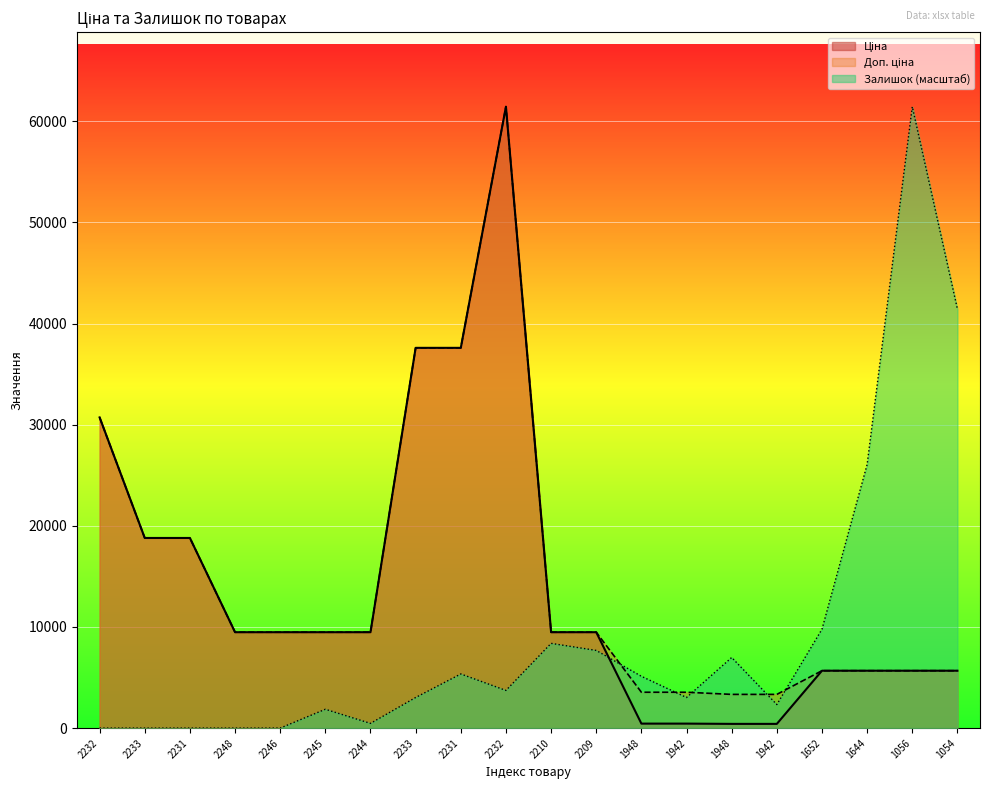

Reading left to right, transcribe all the data shown in this chart.

Ціна: 30717.1	18796.8	18796.8	9480.1	9480.1	9480.1	9480.1	37593.6	37593.6	61434.3	9480.1	9480.1	443.1	443.1	416.6	416.6	5673.8	5673.8	5673.8	5673.8
Доп. ціна: 30717.1	18796.8	18796.8	9480.1	9480.1	9480.1	9480.1	37593.6	37593.6	61434.3	9480.1	9480.1	3545.0	3545.0	3332.5	3332.5	5673.8	5673.8	5673.8	5673.8
Залишок: 0.0	0.0	0.0	0.0	0.0	1861.6	465.4	3025.2	5352.2	3723.3	8377.4	7679.3	5119.5	3025.2	6981.2	2327.1	9773.6	26063.0	61434.3	41421.6